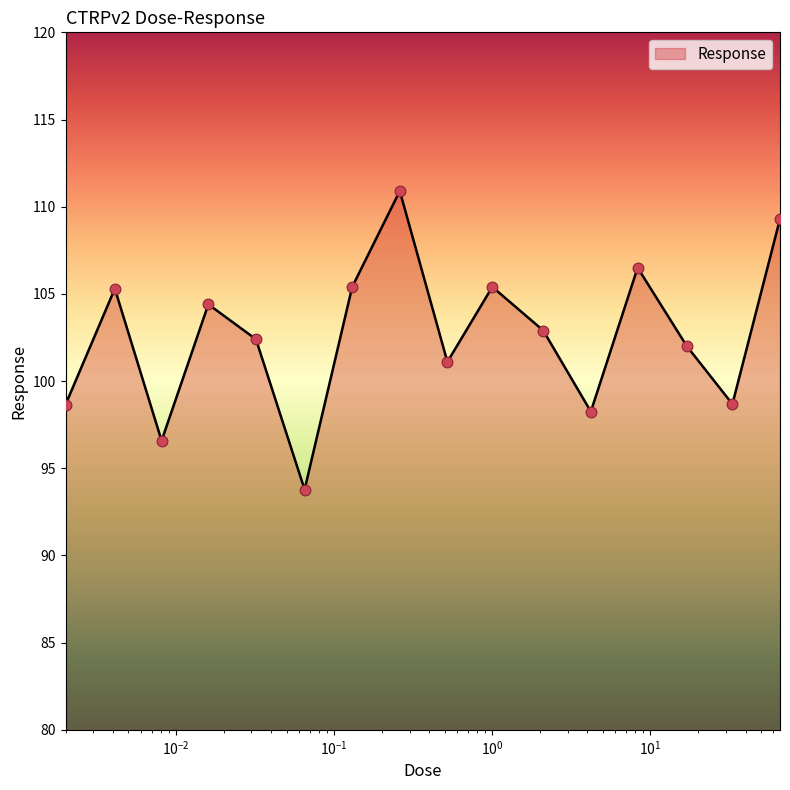

What is the minimum value shown in the chart?

93.8